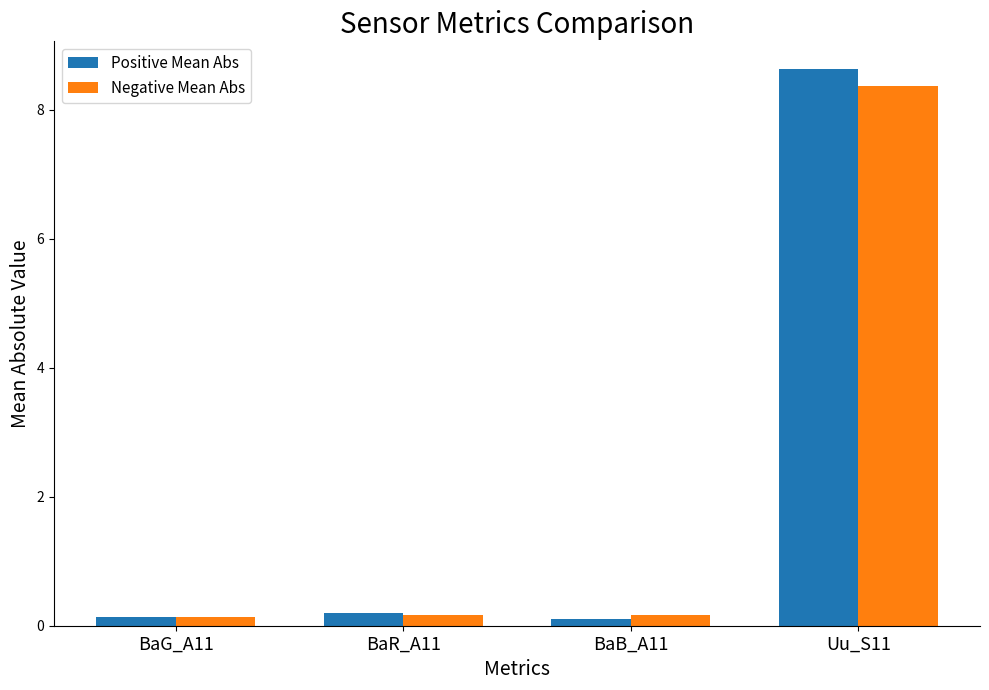

The value of Negative Mean Abs at BaG_A11 is 0.1. True or false?

True